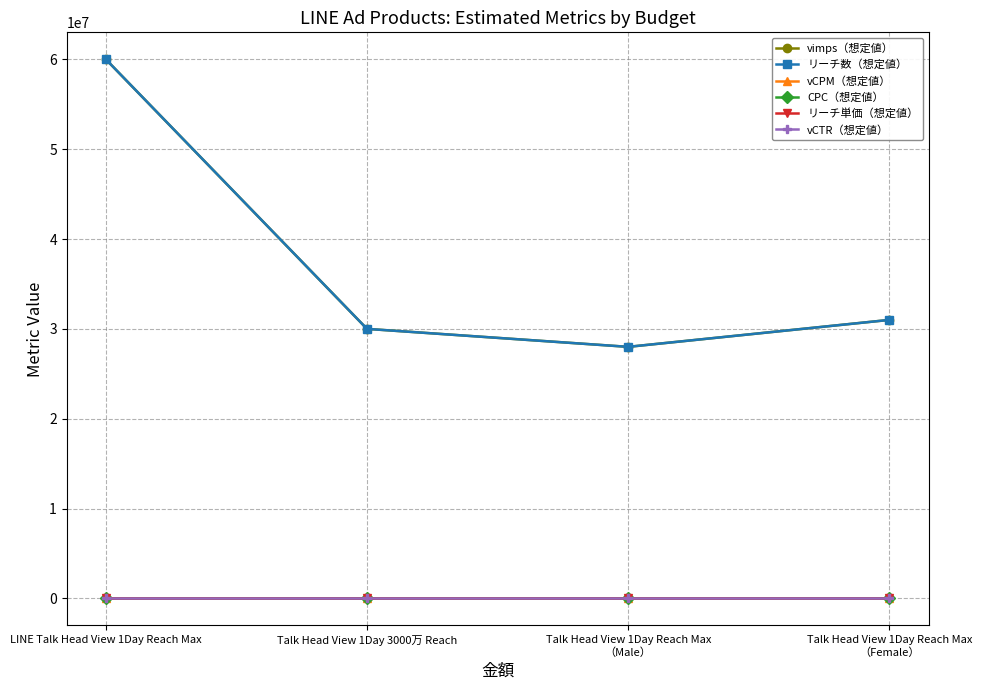

Does the chart have visible grid lines?

Yes